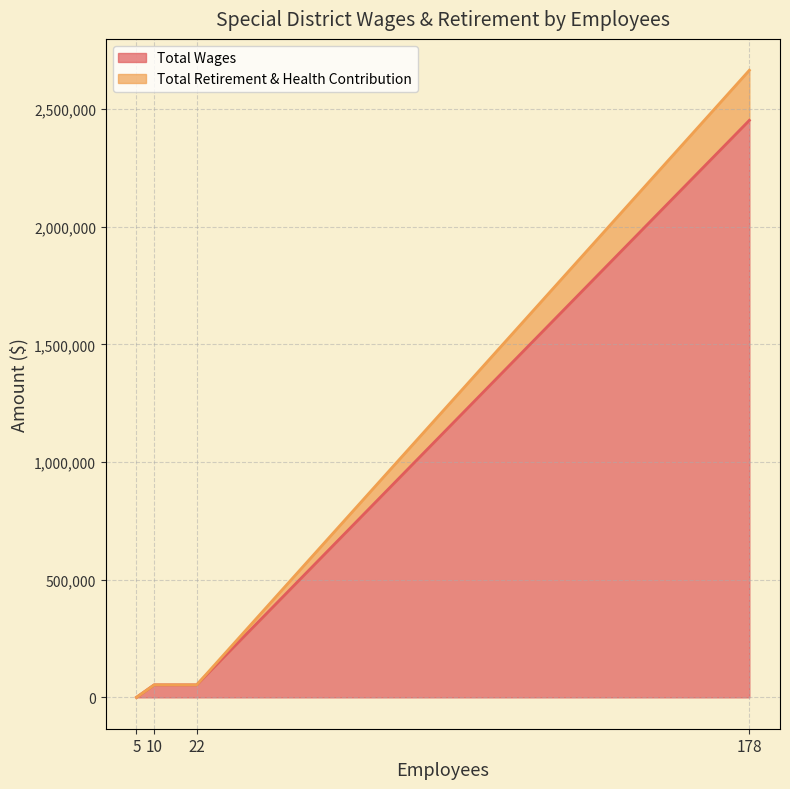

What is the highest value of the Total Wages series?

2452933